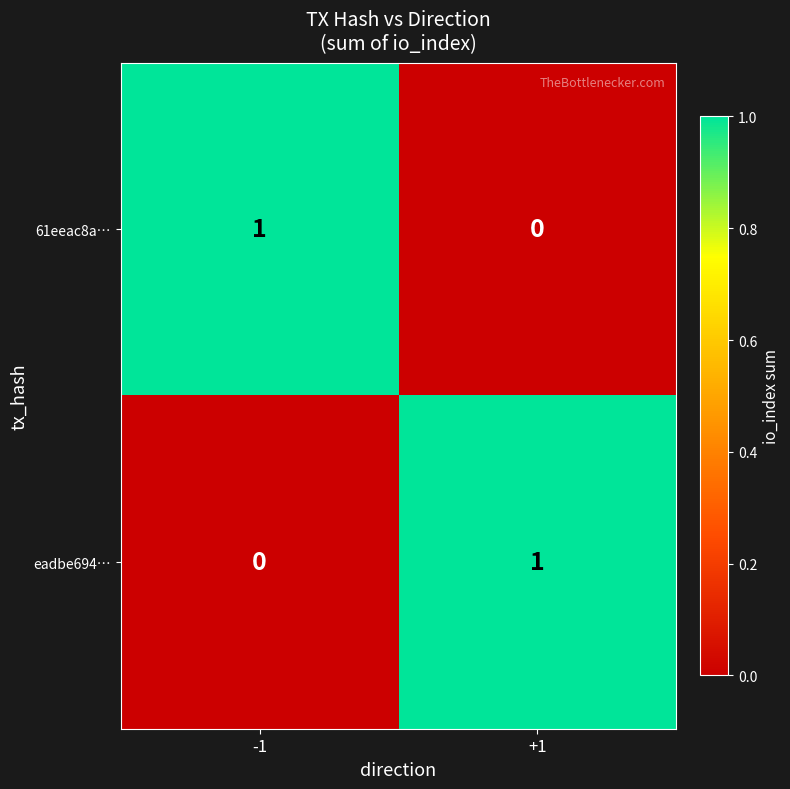

Reading left to right, transcribe all the data shown in this chart.

61eeac8a…: -1=1	+1=0
eadbe694…: -1=0	+1=1